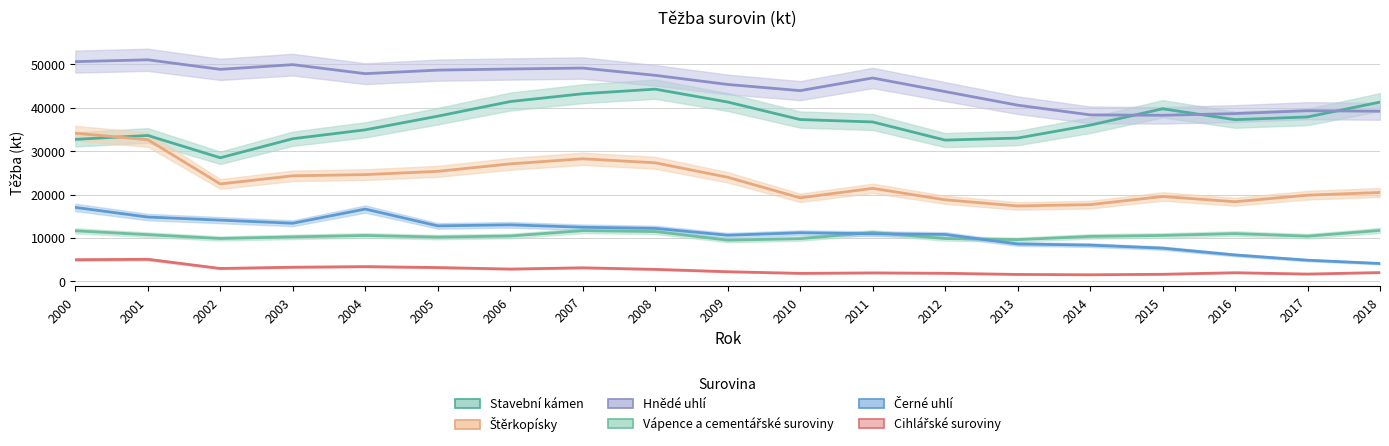

Rank the series at 2012 from highest to lowest value.

Hnědé uhlí, Stavební kámen, Štěrkopísky, Černé uhlí, Vápence a cementářské suroviny, Cihlářské suroviny